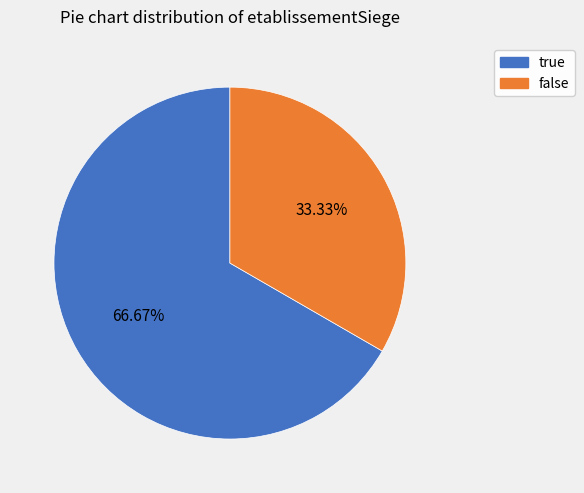

Rank the categories by value from lowest to highest.

false, true